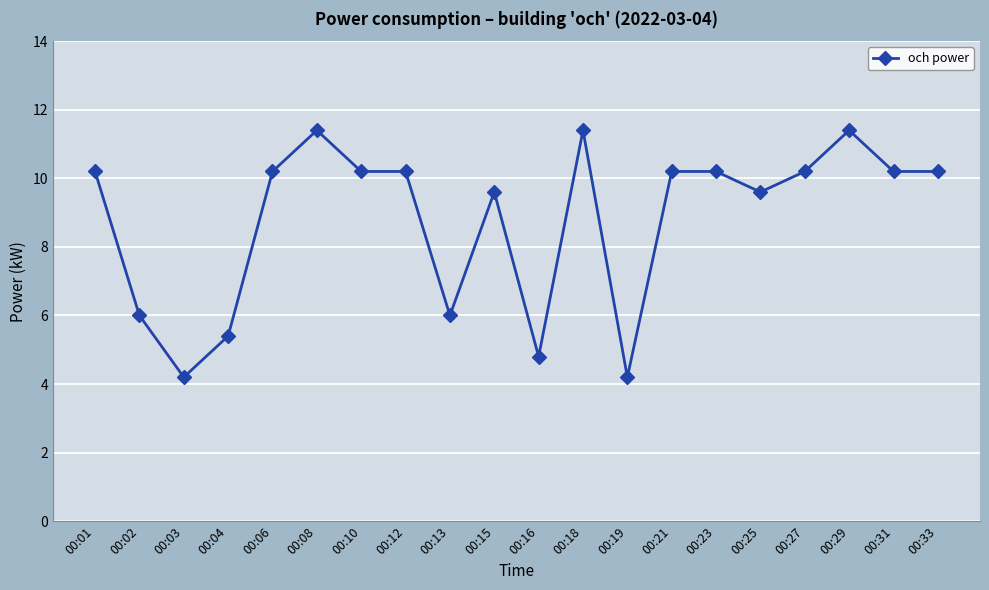

Reading left to right, list all the values displayed in this chart.

00:01=10.2	00:02=6.0	00:03=4.2	00:04=5.4	00:06=10.2	00:08=11.4	00:10=10.2	00:12=10.2	00:13=6.0	00:15=9.6	00:16=4.8	00:18=11.4	00:19=4.2	00:21=10.2	00:23=10.2	00:25=9.6	00:27=10.2	00:29=11.4	00:31=10.2	00:33=10.2